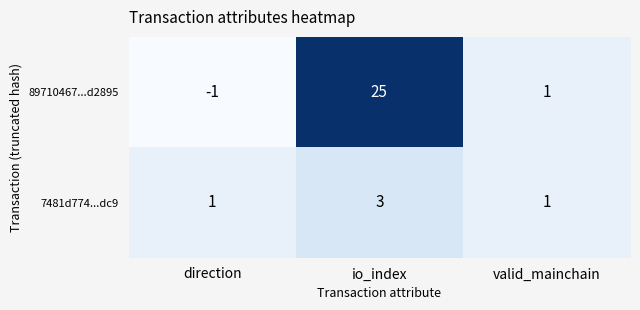

What is the total value across all series at valid_mainchain?

2